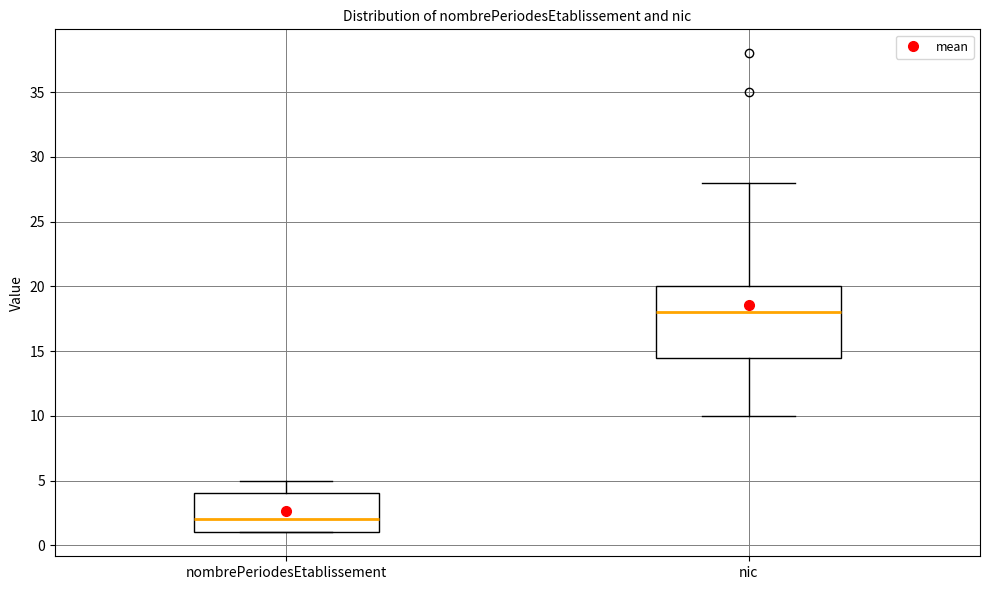

Comparing the boxes themselves (not the whiskers), which one is the tallest?

nic